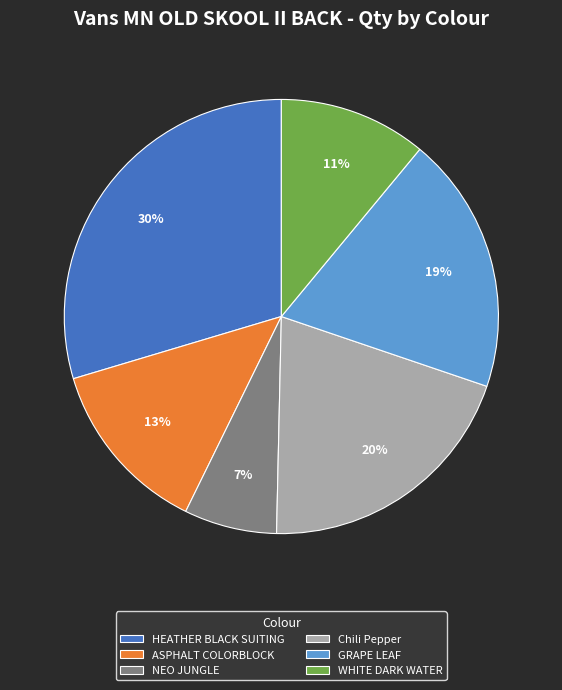

Do NEO JUNGLE and HEATHER BLACK SUITING together represent more than half of the pie?

No